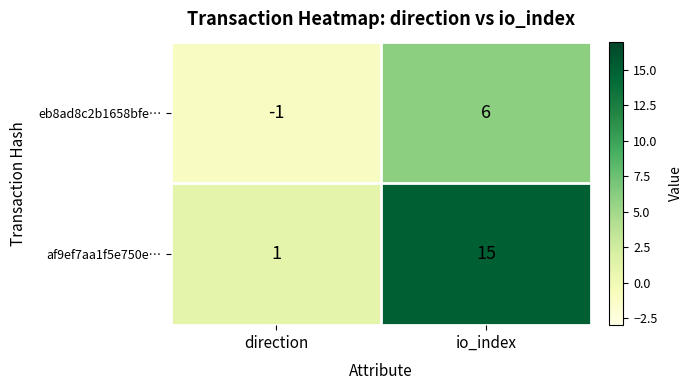

The value of af9ef7aa1f5e750e… at io_index is 15. True or false?

True